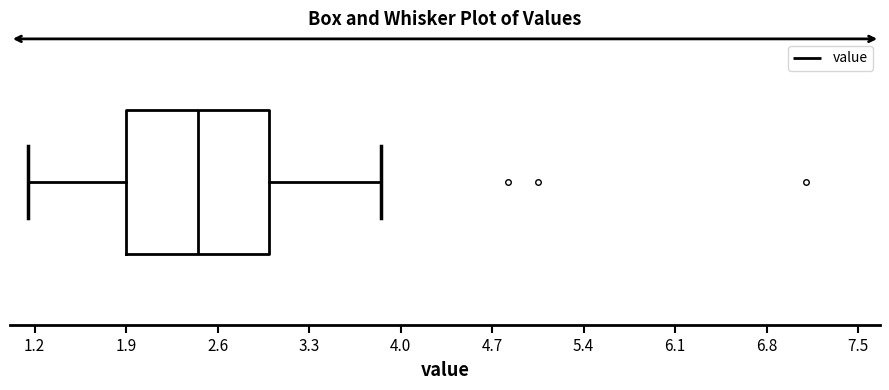

Read this box plot against the x-axis: the position of the median line, the range covered by the box, and the ends of both whiskers. The values are not printed on the chart, so give them approximately, as read against the axis.

median 2.5, box 1.9 to 3.0, whiskers 1.2 to 3.9